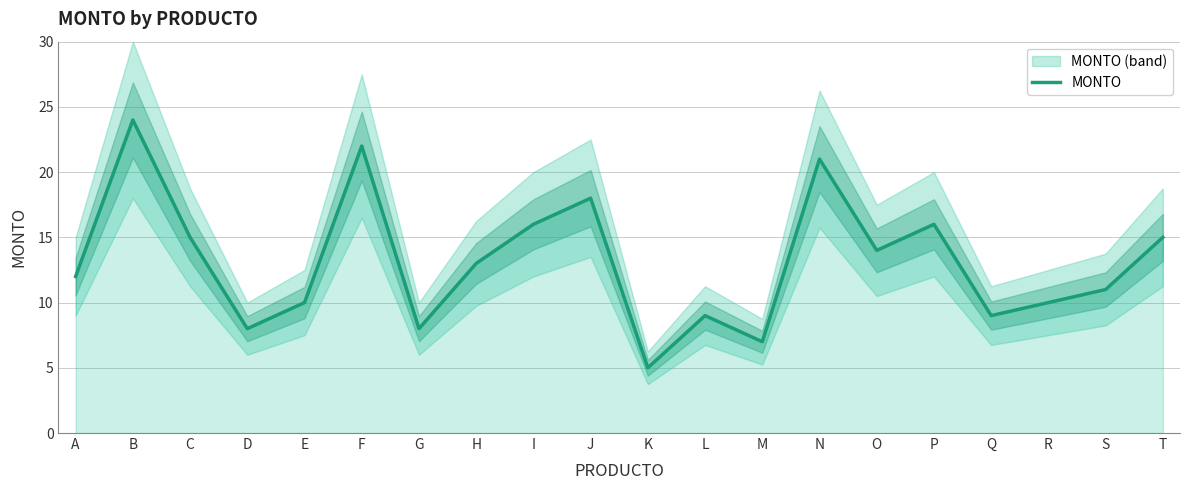

How many values are below 13?

10